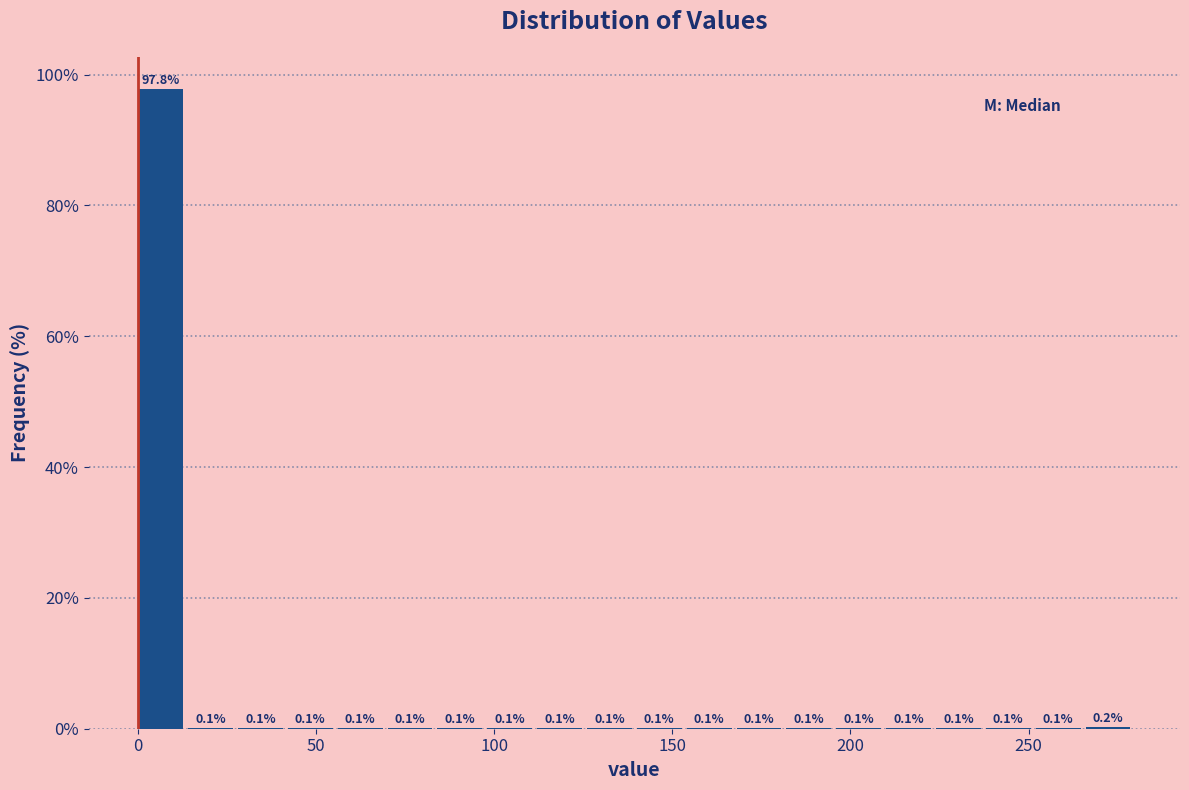

Read against the x-axis, roughly where is the centre of the tallest bar?

5